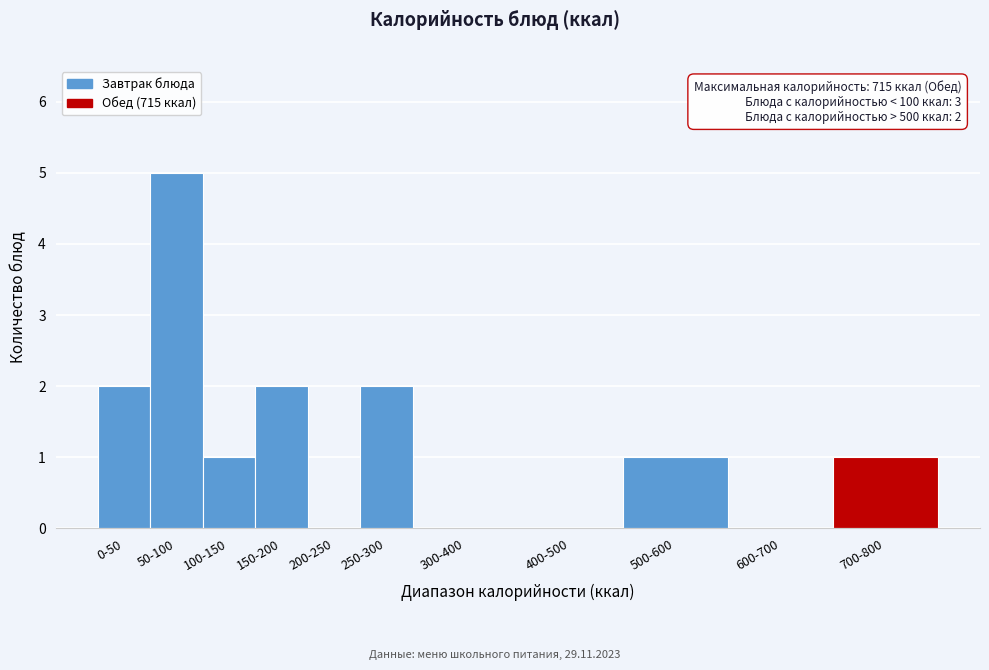

Reading left to right, what are all the values shown in this chart?

0-50=2	50-100=5	100-150=1	150-200=2	200-250=0	250-300=2	300-400=0	400-500=0	500-600=1	600-700=0	700-800=1